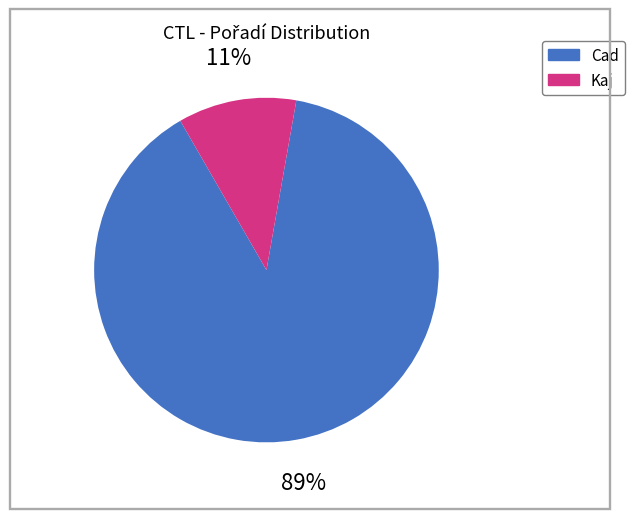

To the nearest percent, what is the difference between the largest and smallest slice percentages?

78%